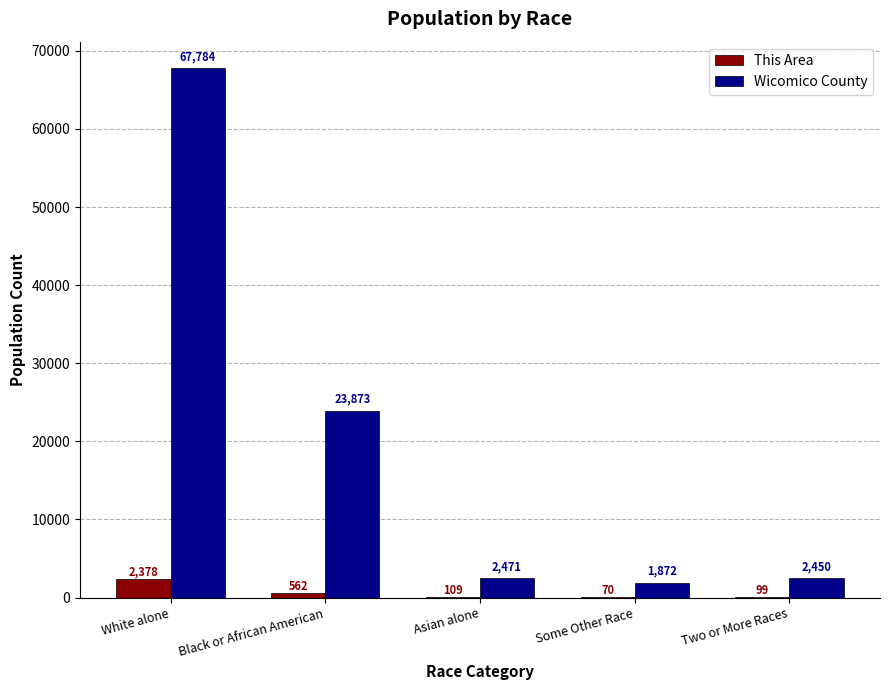

The Wicomico County series shows 23873 at Black or African American. True or false?

True